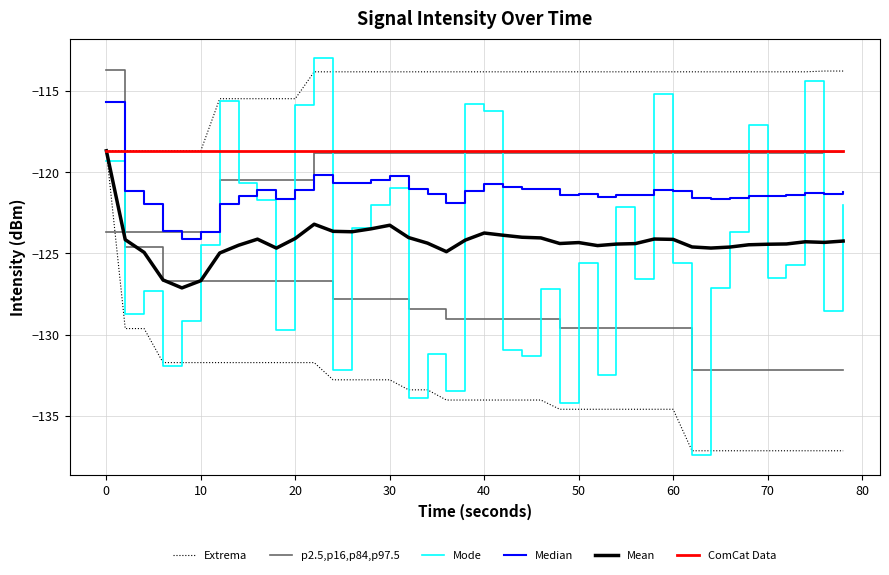

What is the average value of the ComCat Data series?

-118.7